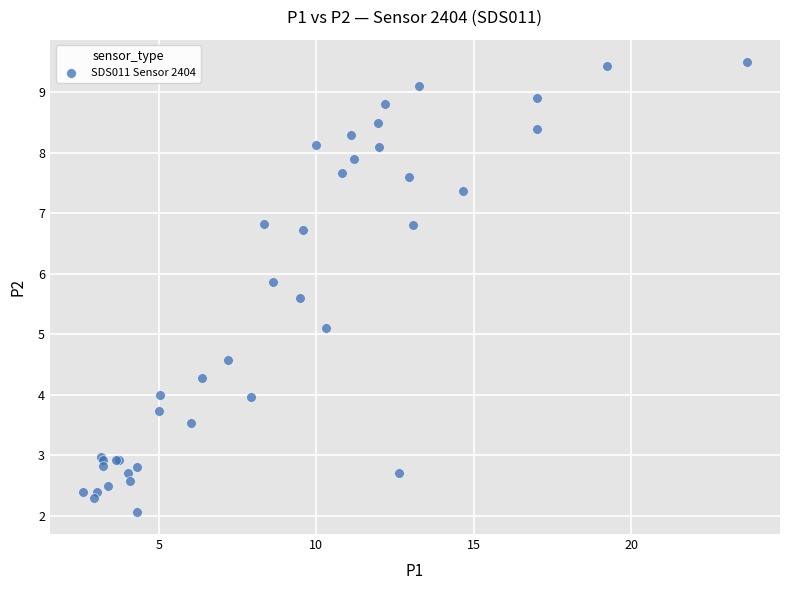

What Y value in the scatter plot is closest to 5?

5.1